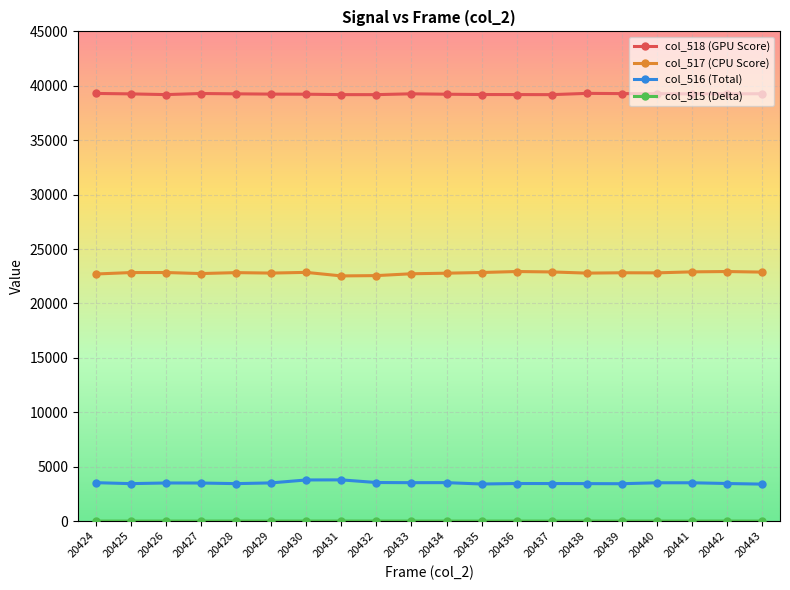

True or false: col_517 (CPU Score) and col_518 (GPU Score) cross at least once.

False